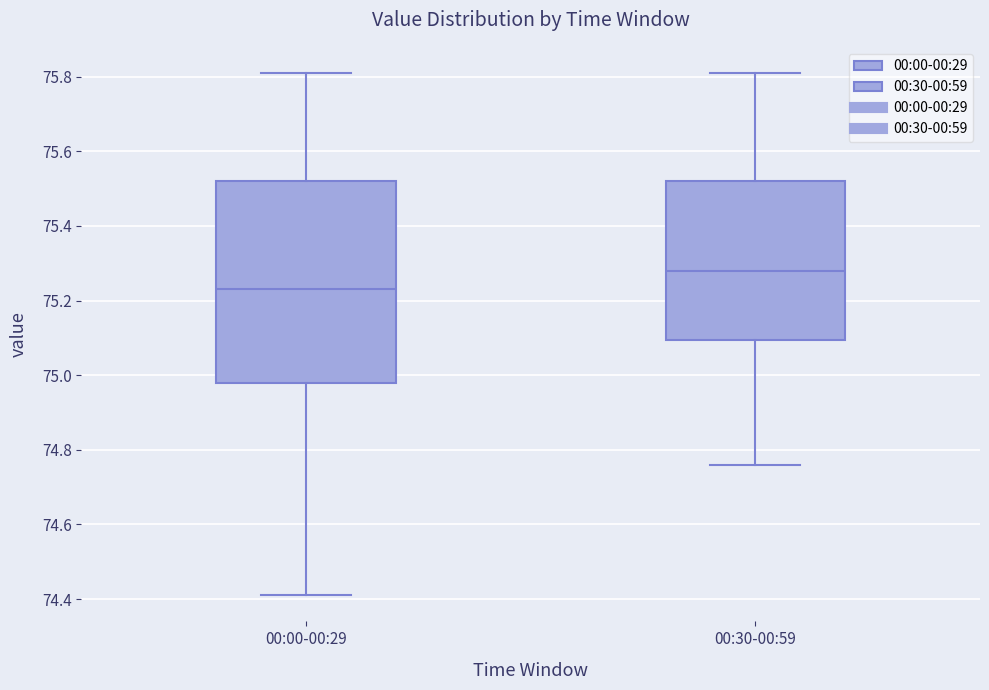

Where does the median line of the box for 00:30-00:59 sit on the y-axis? The values are not printed on the chart, so give them approximately, as read against the axis.

75.28